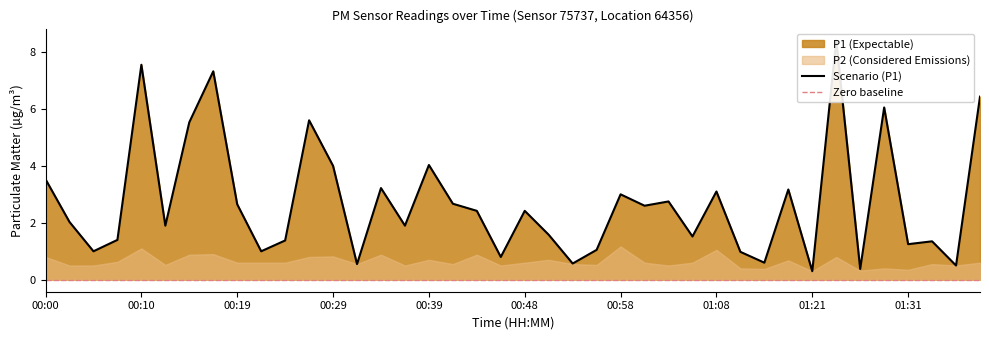

What is the label of the 8th point from the right?

01:21